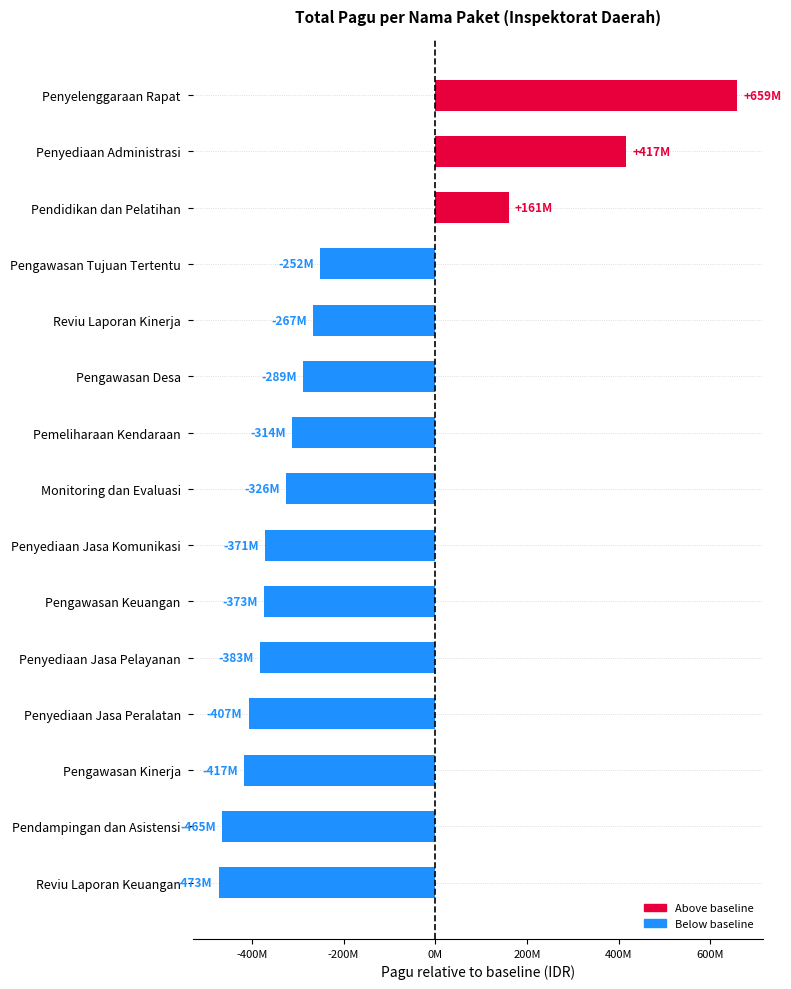

Are the bars horizontal?

Yes